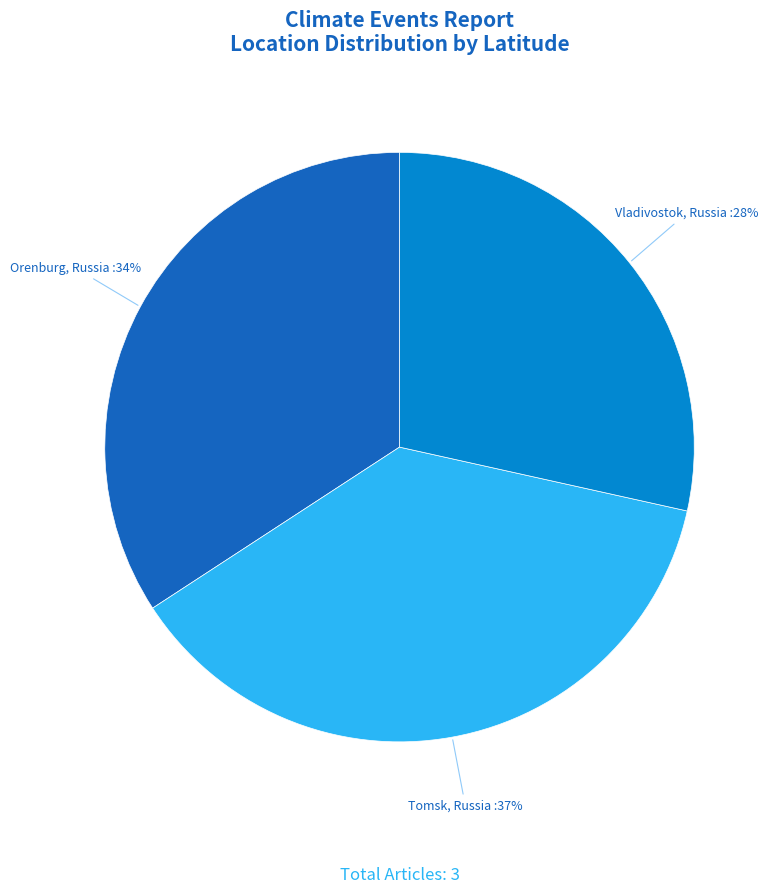

Do Tomsk, Russia and Vladivostok, Russia together represent more than half of the pie?

Yes